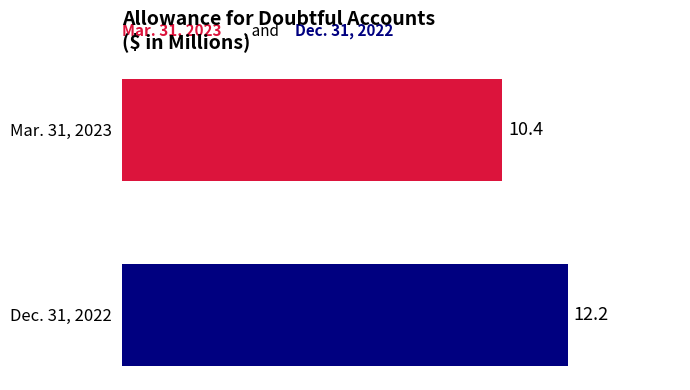

What is the average value?

11.3